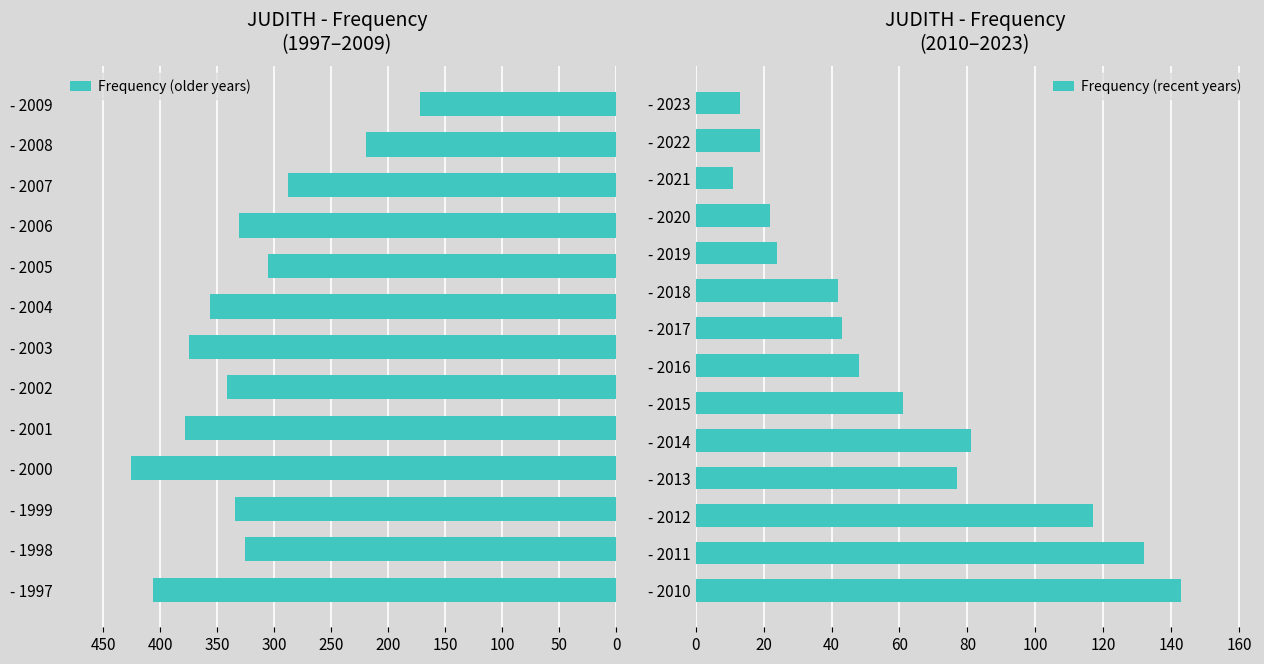

Where does the data first go above 143?

1997